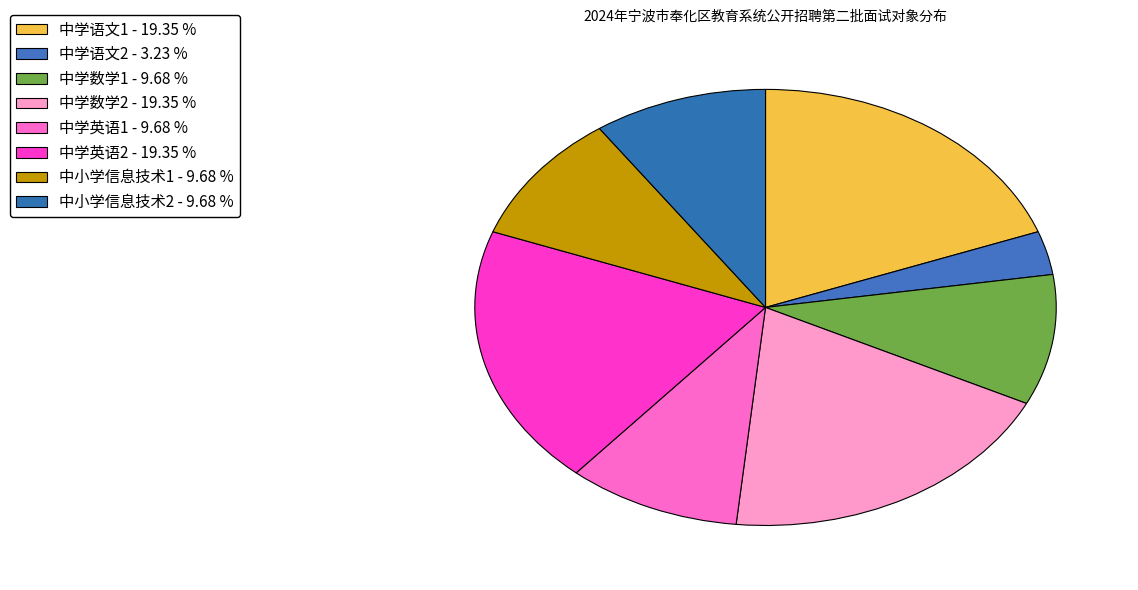

To the nearest percent, what portion does 中学语文2 represent?

3%